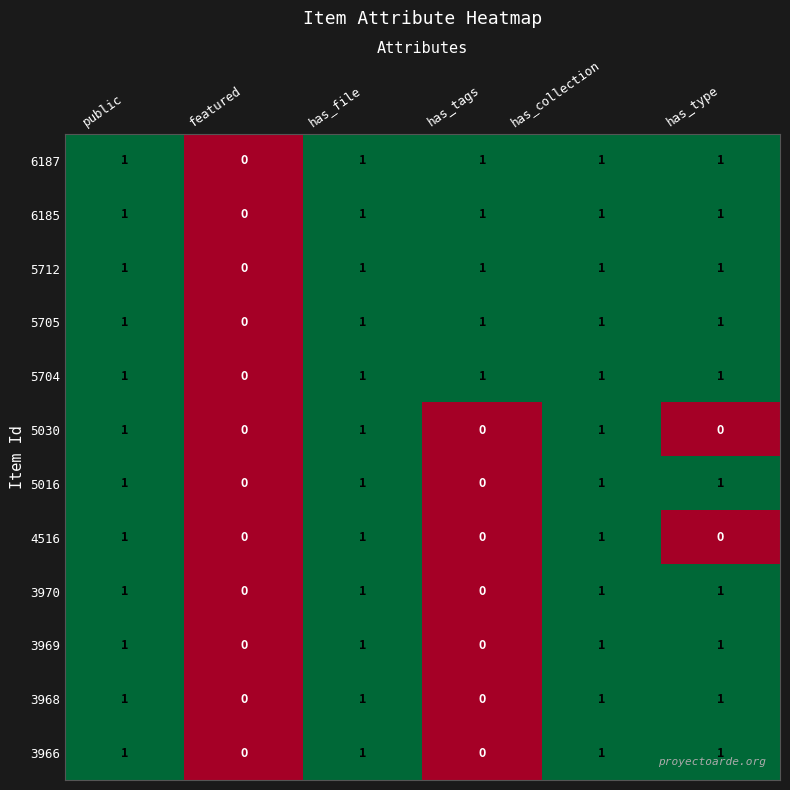

At which label does 5704 reach its minimum?

featured